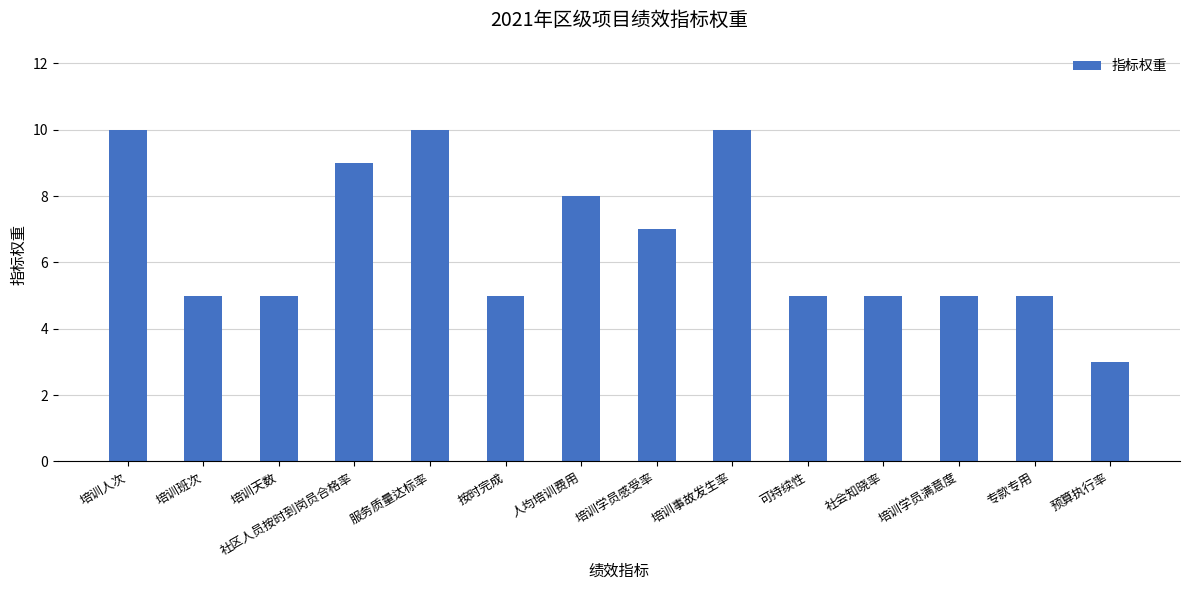

The value at 培训学员感受率 is 7. True or false?

True